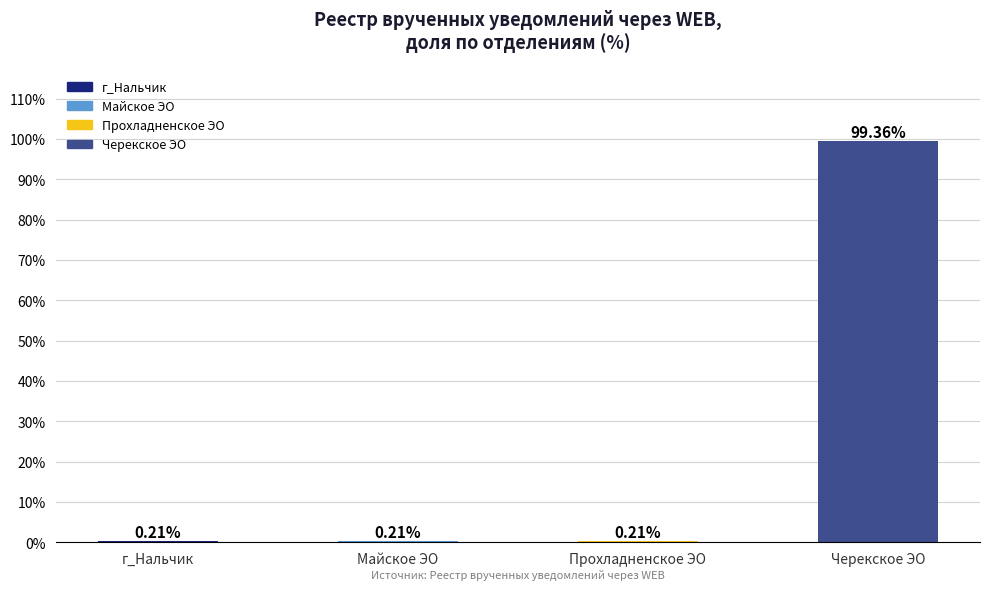

Which has a higher value, г_Нальчик or Черекское ЭО?

Черекское ЭО